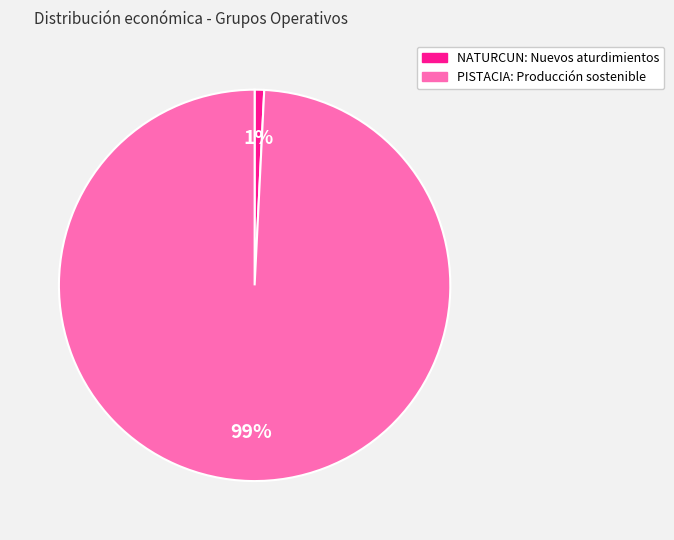

How many segments does this pie chart have?

2